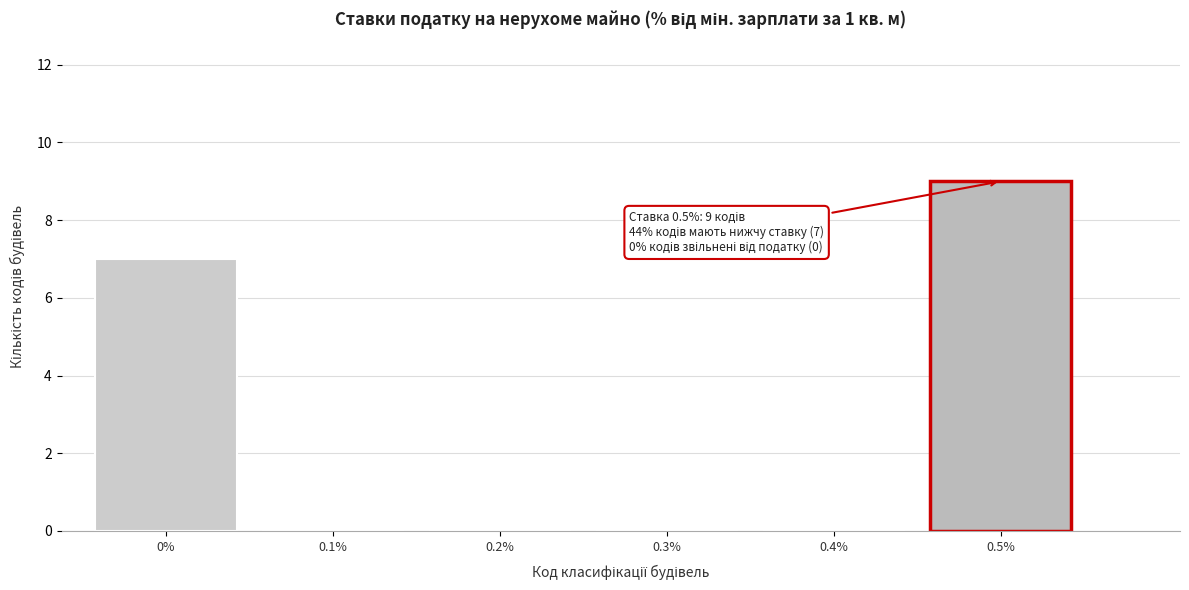

Reading left to right, list all the values displayed in this chart.

0%=7	0.1%=0	0.2%=0	0.3%=0	0.4%=0	0.5%=9